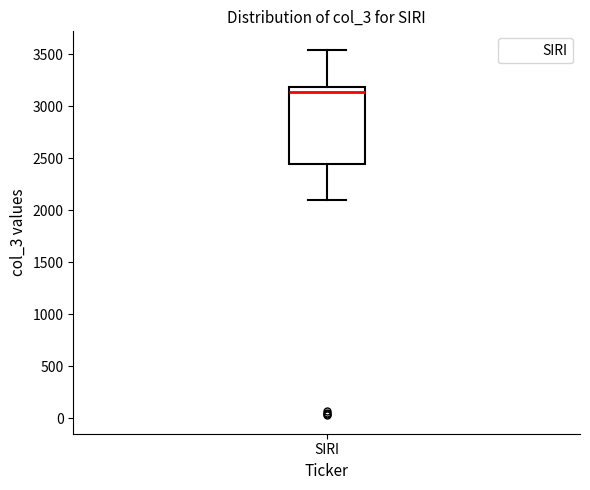

Where does the upper whisker of the box for SIRI end on the y-axis? The values are not printed on the chart, so give them approximately, as read against the axis.

3550